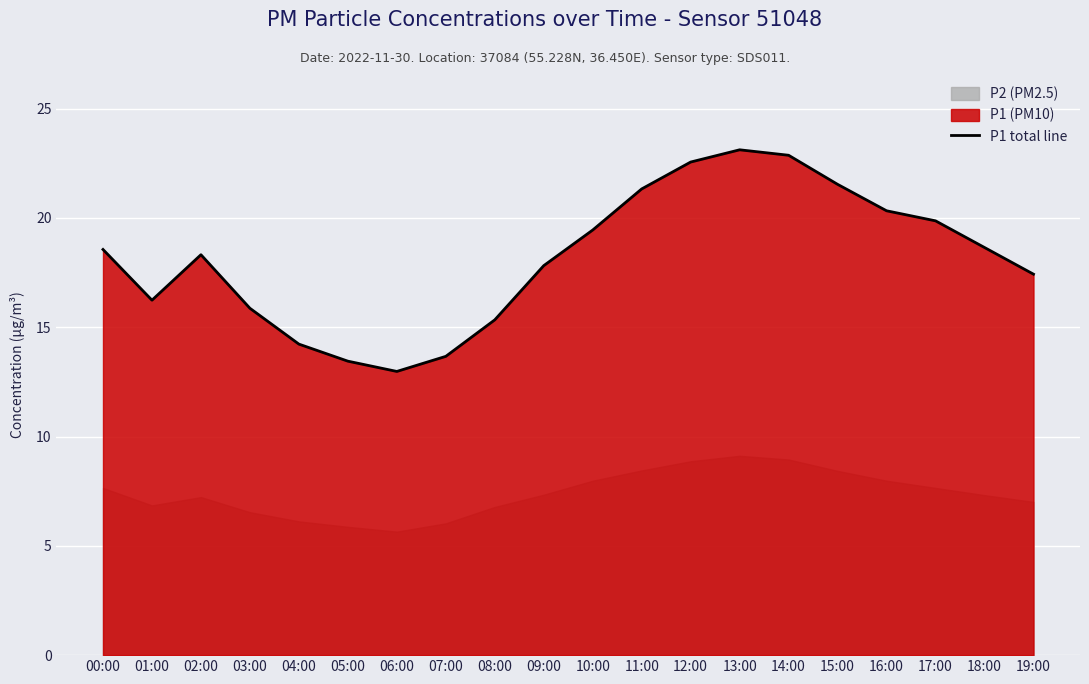

What position from the right is 13:00?

7